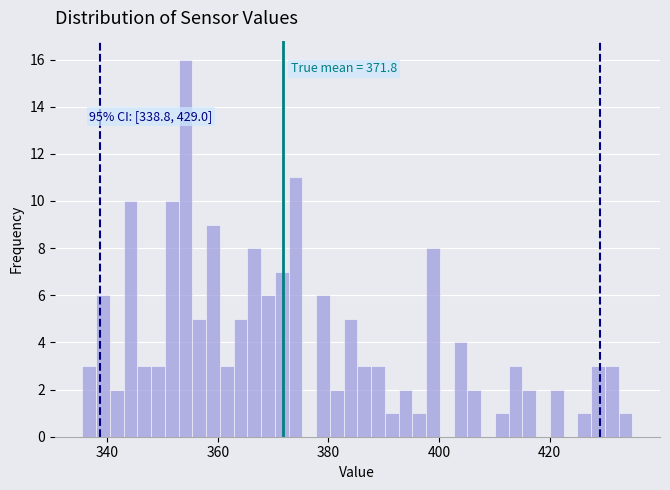

Read against the x-axis, roughly where is the centre of the tallest bar?

354